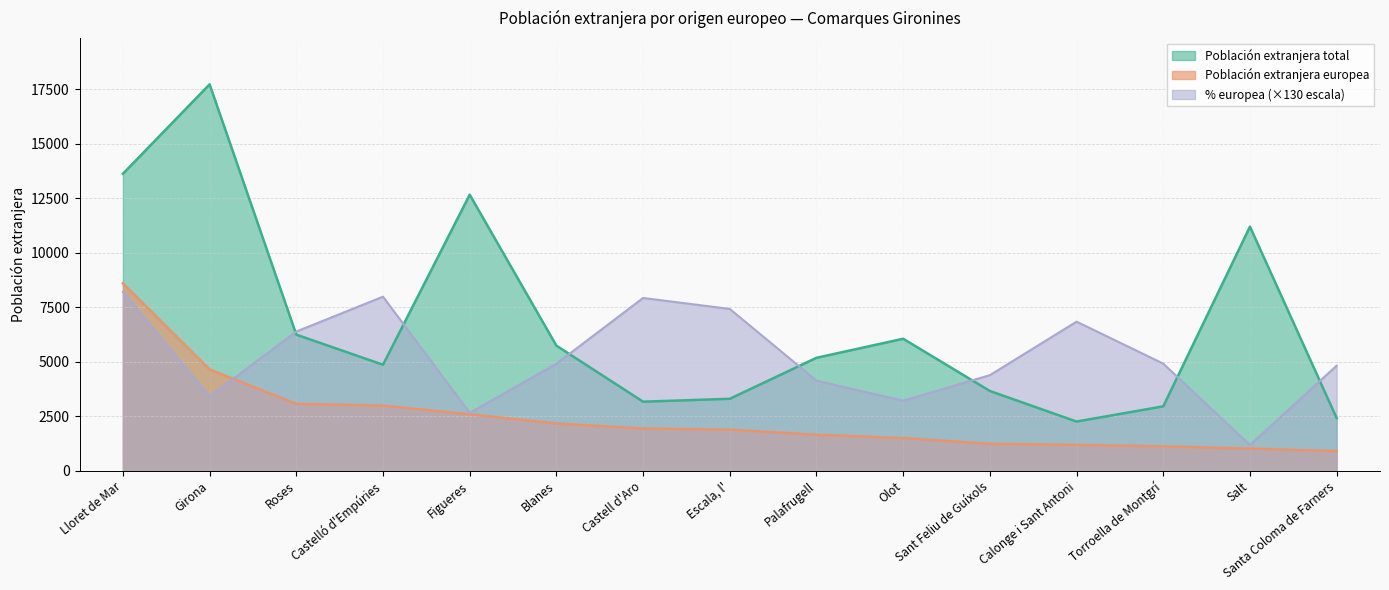

Count the number of categories in the chart.

15